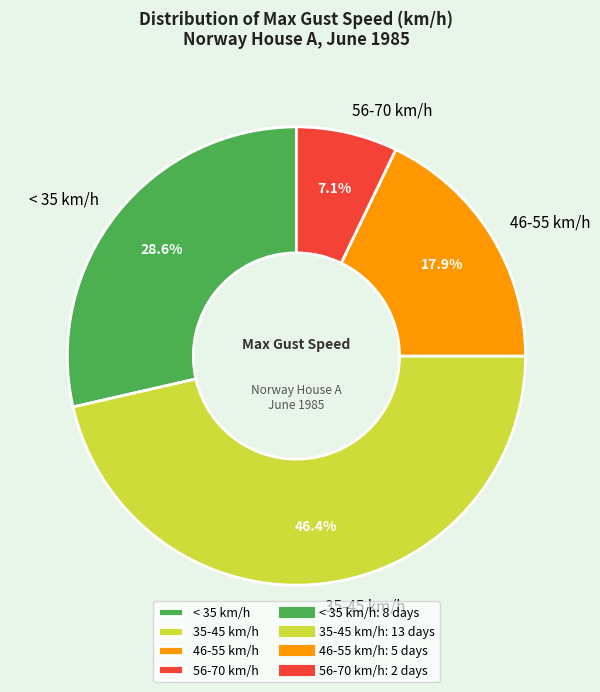

What portion of the pie excludes 35-45 km/h?

53.6%